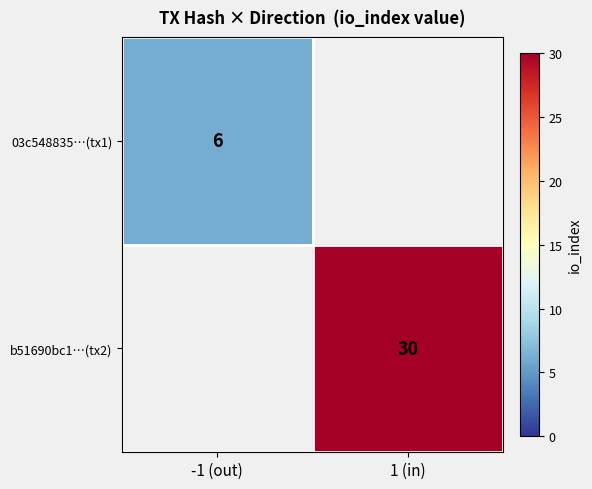

Is it true that b51690bc1…(tx2) equals 45 at 1 (in)?

False